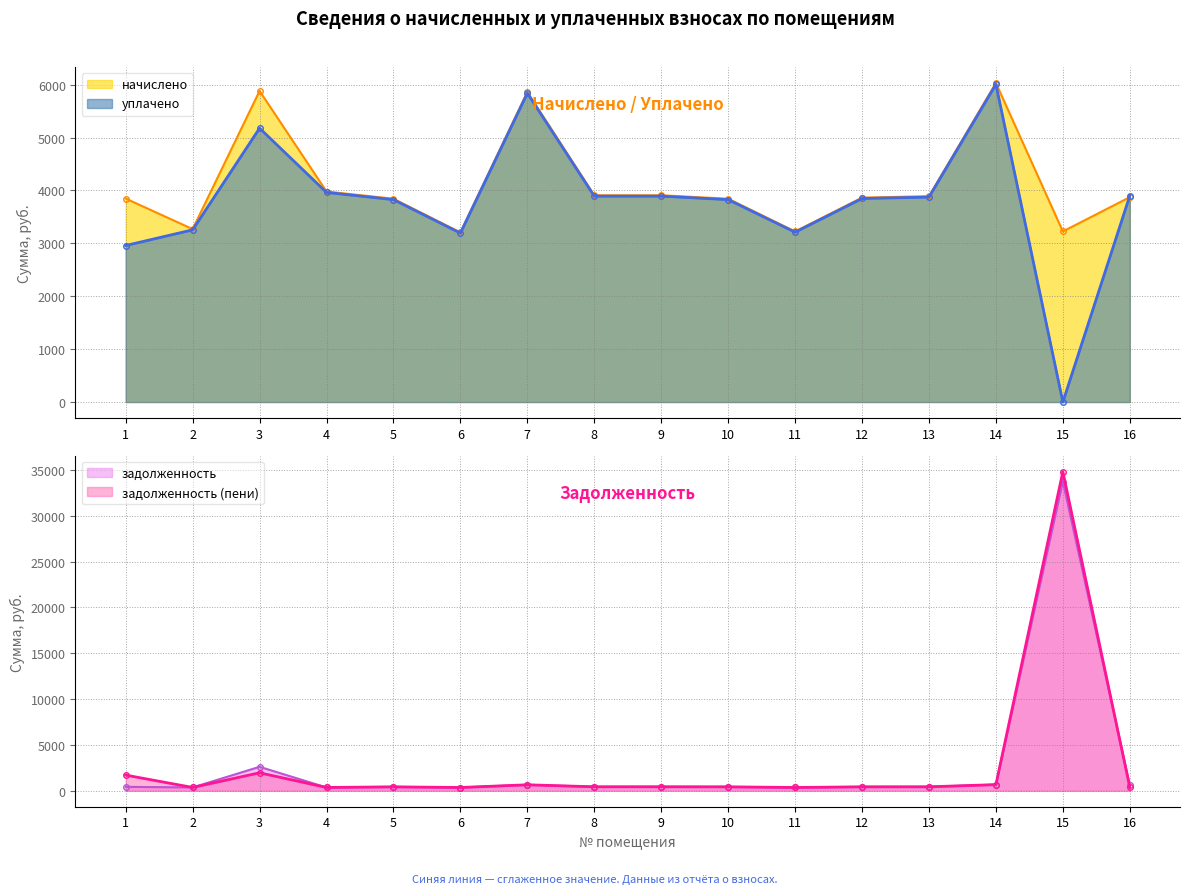

What is the minimum value for начислено?

3206.8